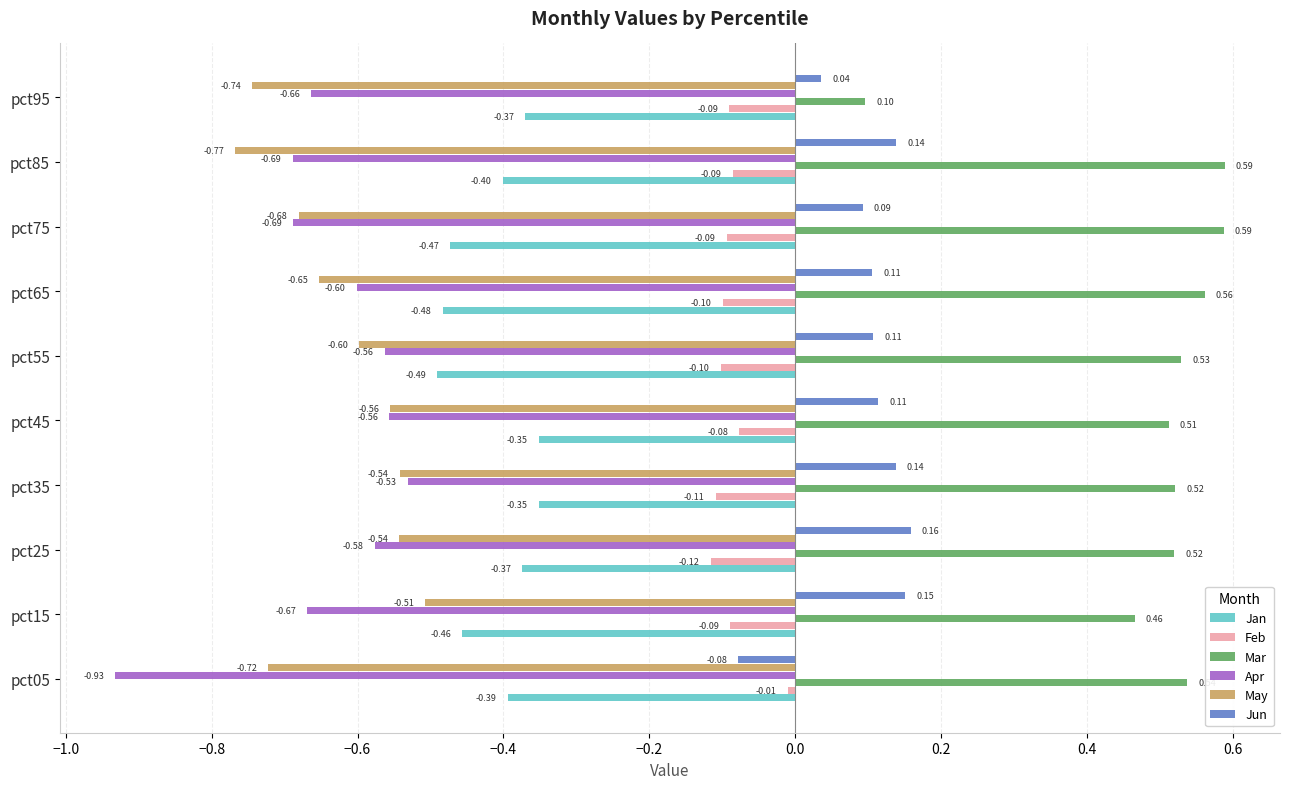

What is the spread (max minus min) of values at pct05?

1.5